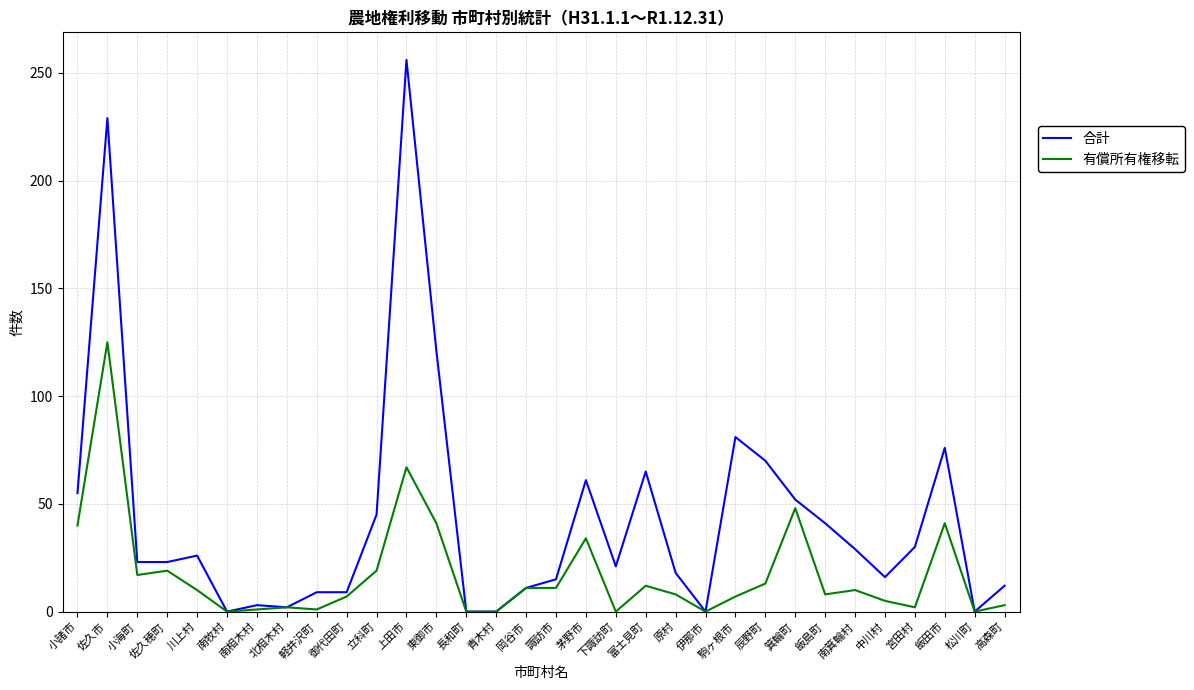

The 合計 series shows 61 at 茅野市. True or false?

True